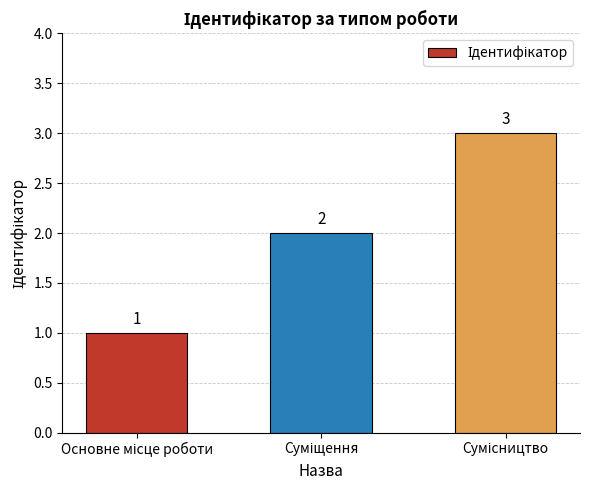

Reading right to left, list all the values displayed in this chart.

3	2	1